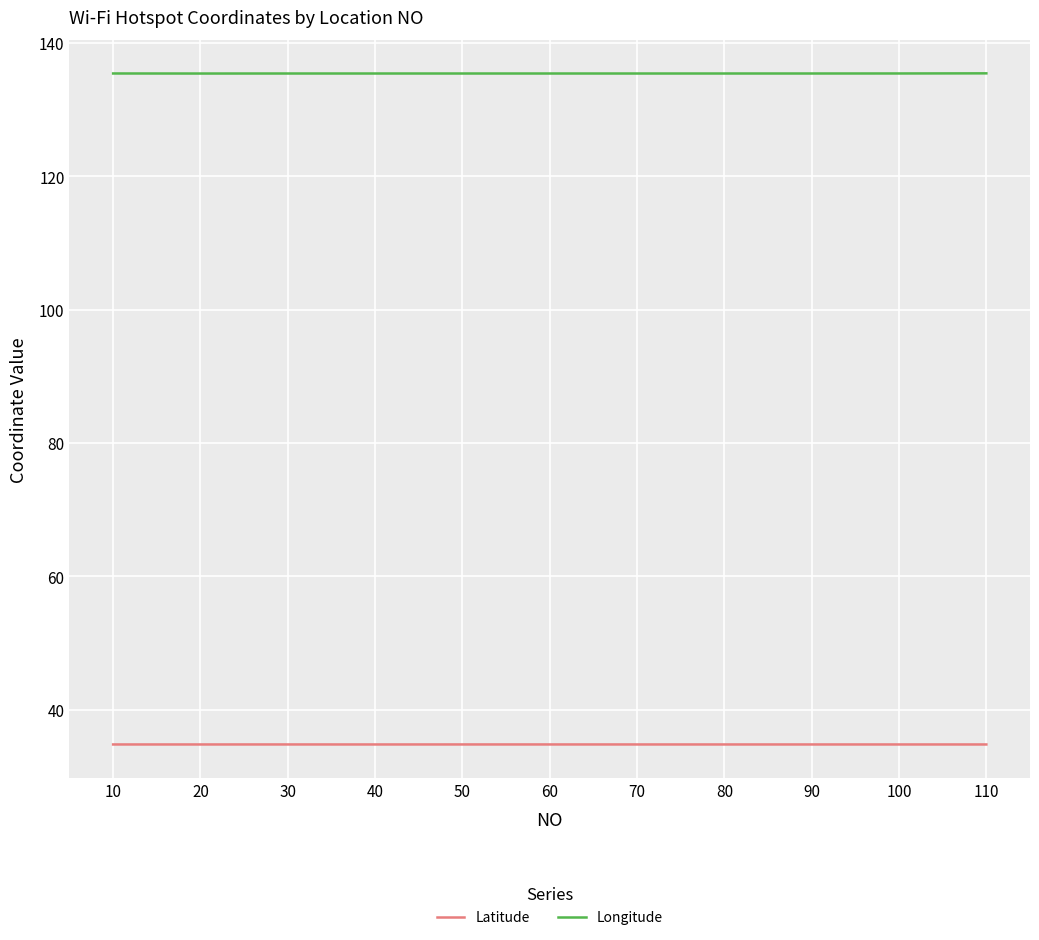

Is the value of Latitude at 80 greater than the value of Longitude at 110?

No